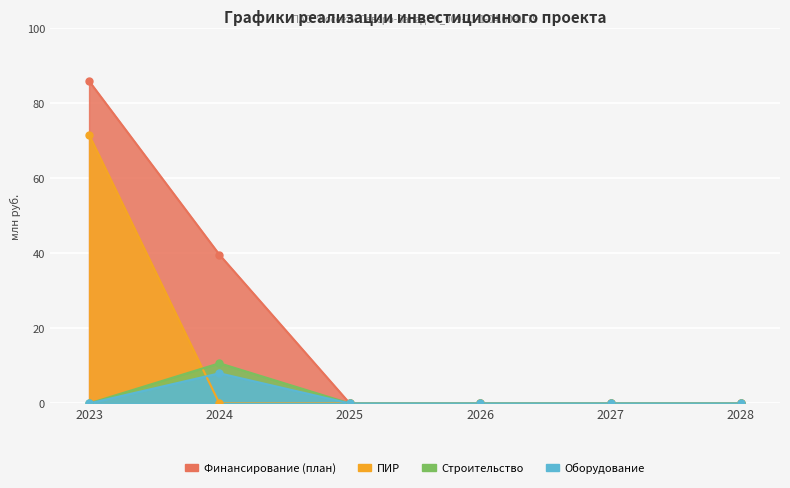

True or false: Финансирование (план) and Строительство cross at least once.

False